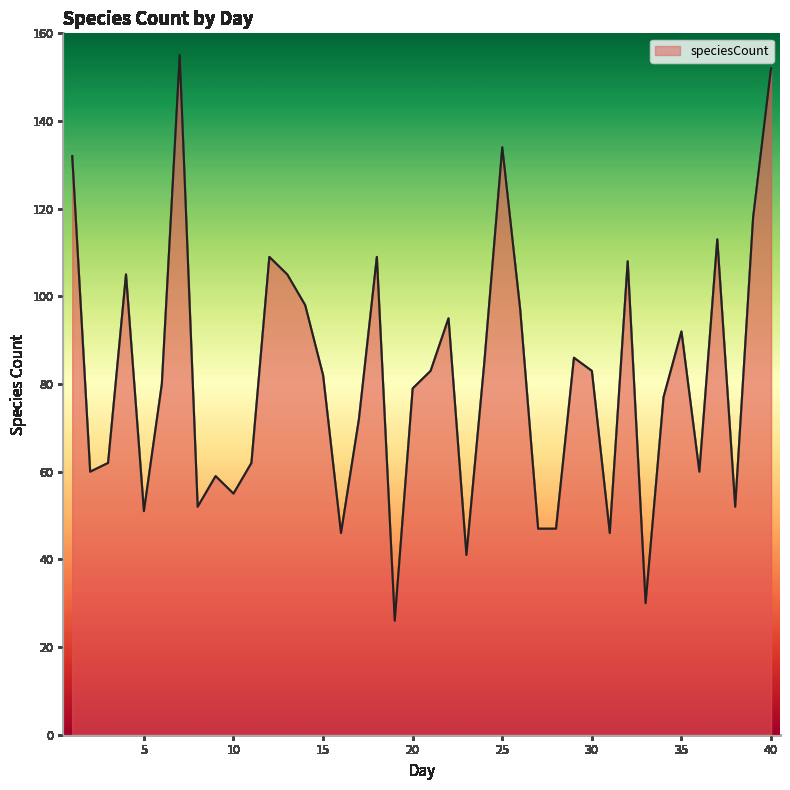

What is the smallest value displayed?

26